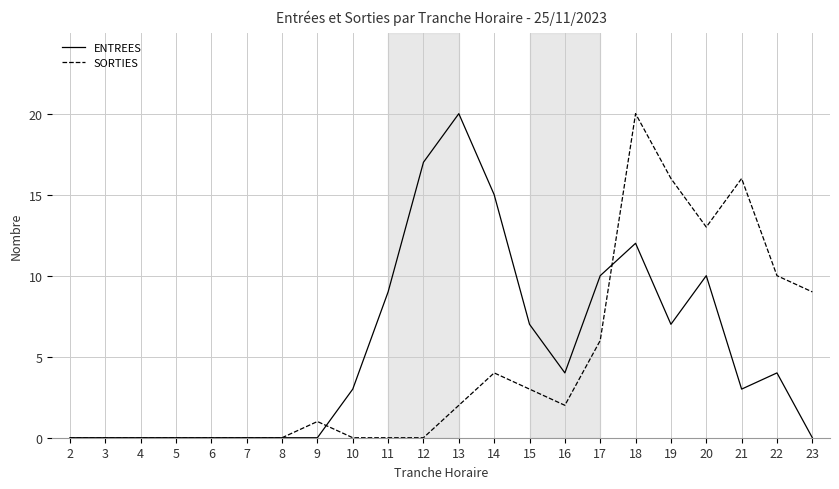

At which category is the sum across all series the highest?

18